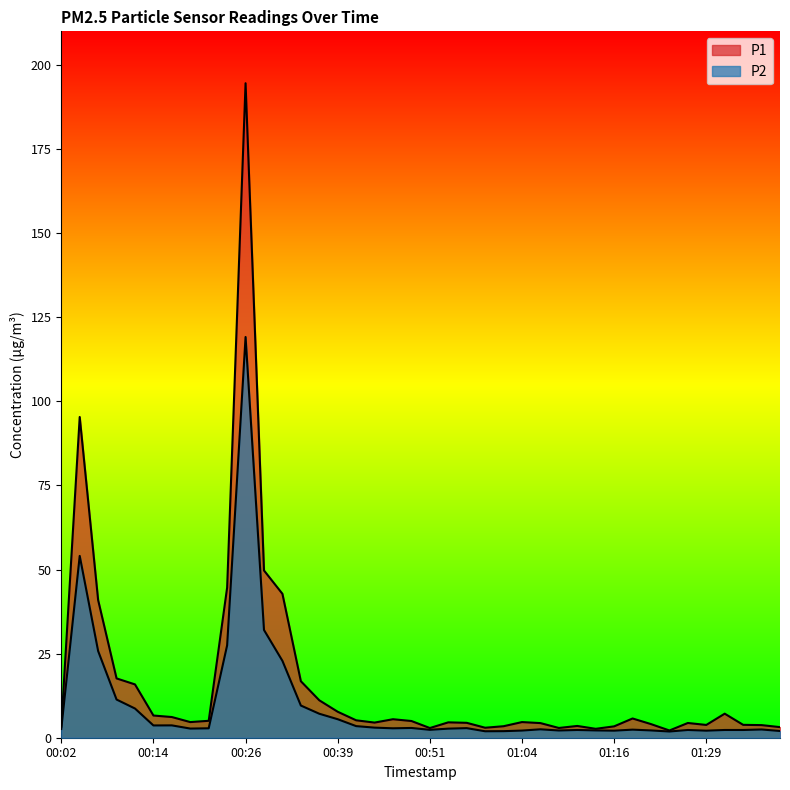

What is the value of the P1 point at the 14th from the left?

16.8